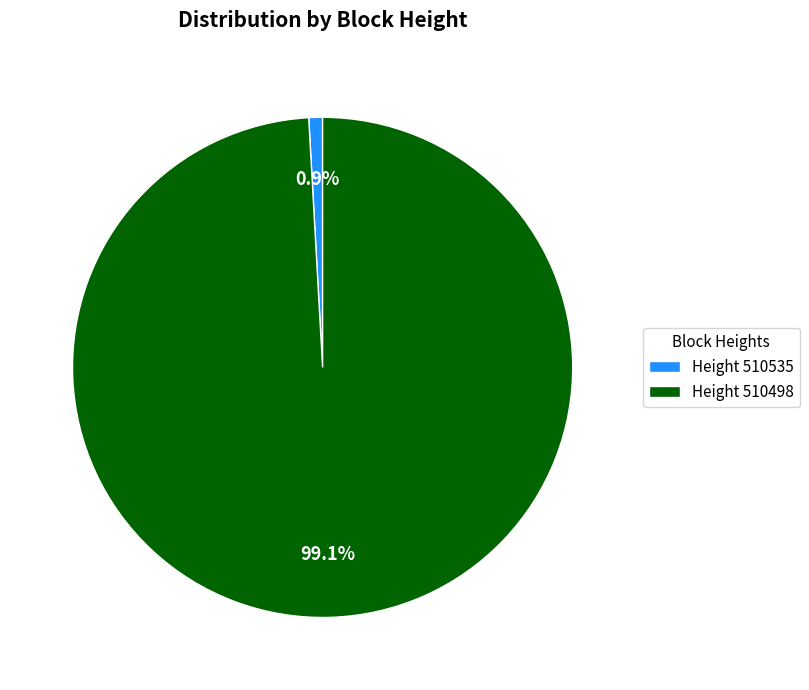

Which slice is the smallest?

Height 510535